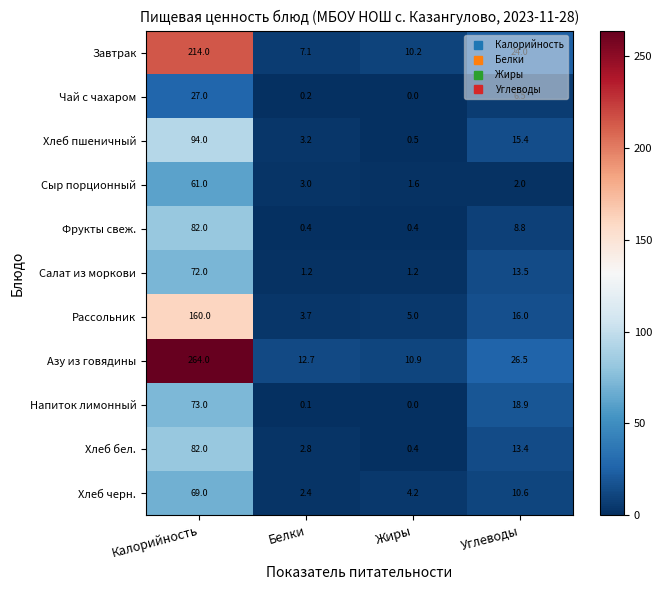

Is it true that Хлеб черн. equals 4.0 at Белки?

False